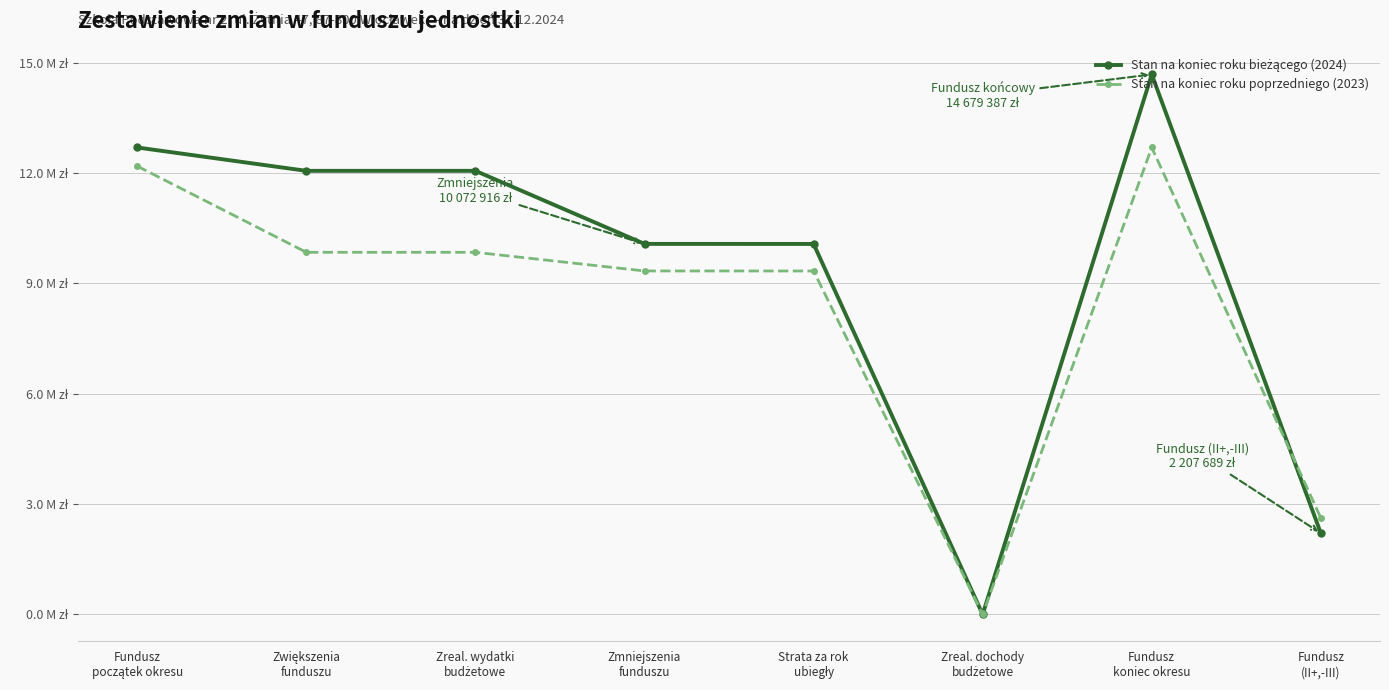

Reading left to right, what are all the values shown in this chart?

Stan na koniec roku bieżącego (2024): Fundusz
początek okresu=12693489.3	Zwiększenia
funduszu=12058813.6	Zreal. wydatki
budżetowe=12058813.6	Zmniejszenia
funduszu=10072915.8	Strata za rok
ubiegły=10071580.5	Zreal. dochody
budżetowe=1335.3	Fundusz
koniec okresu=14679387.1	Fundusz
(II+,-III)=2207688.6
Stan na koniec roku poprzedniego (2023): Fundusz
początek okresu=12186461.8	Zwiększenia
funduszu=9844221.9	Zreal. wydatki
budżetowe=9844221.9	Zmniejszenia
funduszu=9337194.5	Strata za rok
ubiegły=9335957.4	Zreal. dochody
budżetowe=1237.0	Fundusz
koniec okresu=12693489.3	Fundusz
(II+,-III)=2621908.8